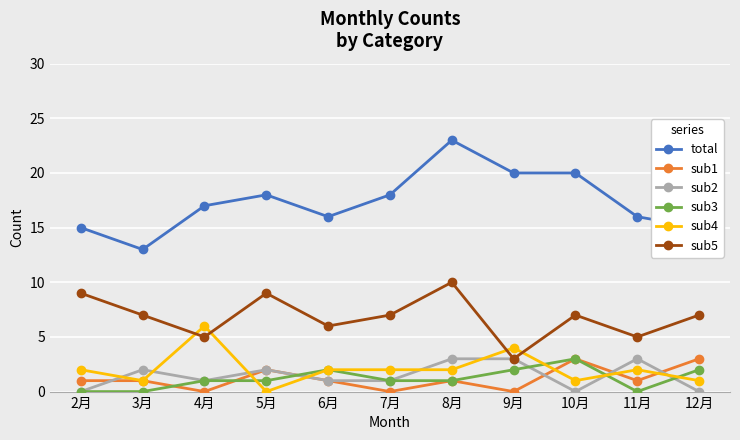

What are all the series names shown in the legend?

total, sub1, sub2, sub3, sub4, sub5